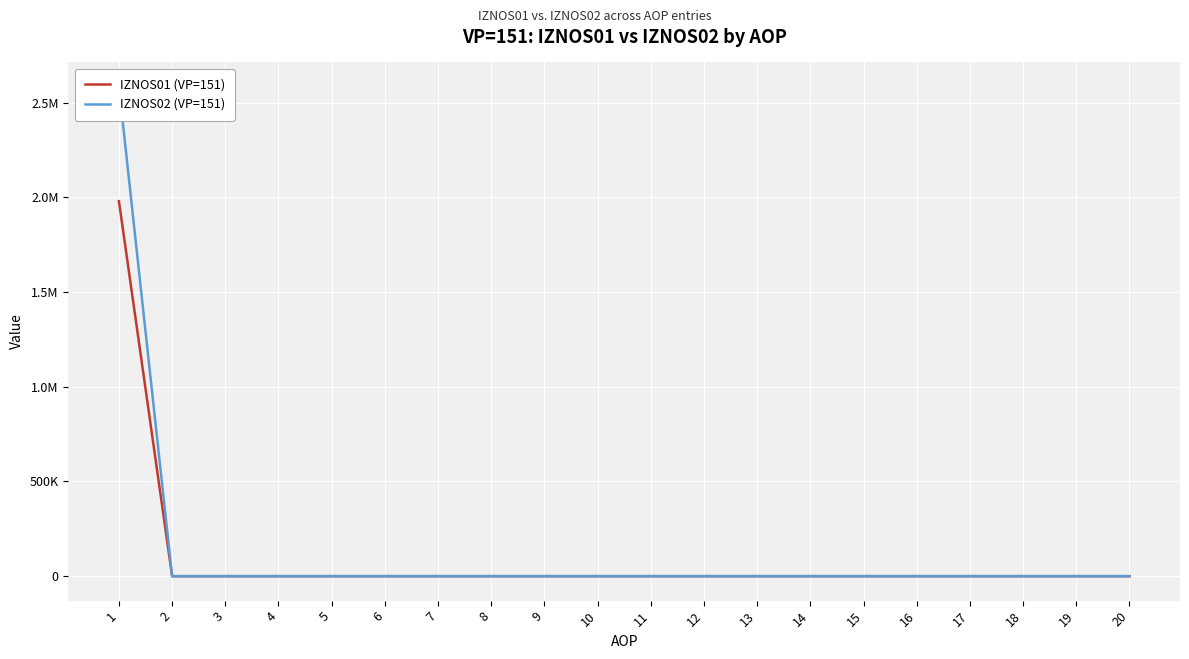

True or false: IZNOS01 (VP=151) and IZNOS02 (VP=151) cross at least once.

False